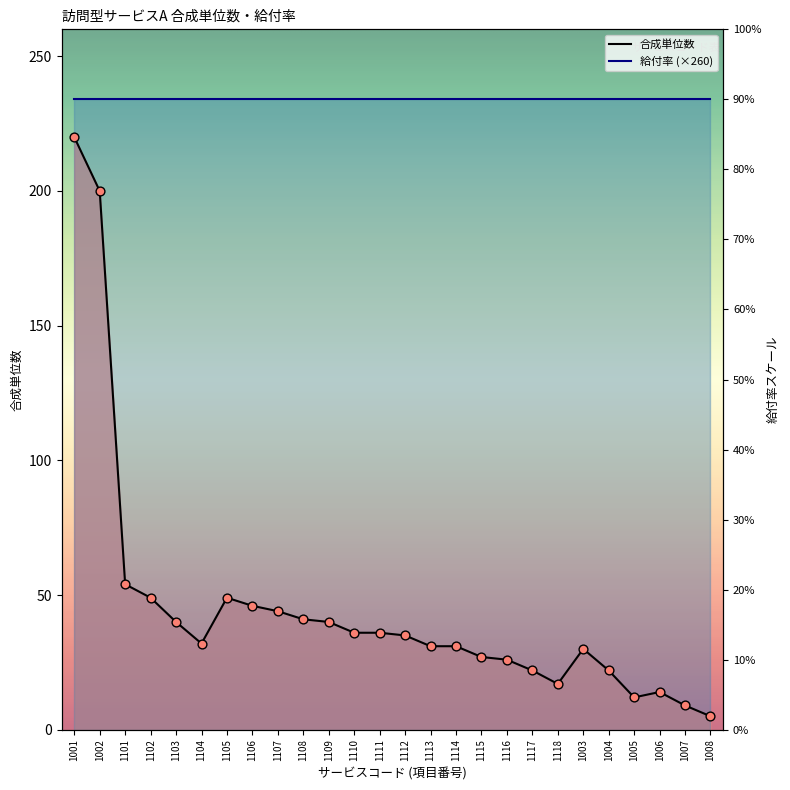

Approximately how many times larger is the value at 1109 compared to 1004?

1.8